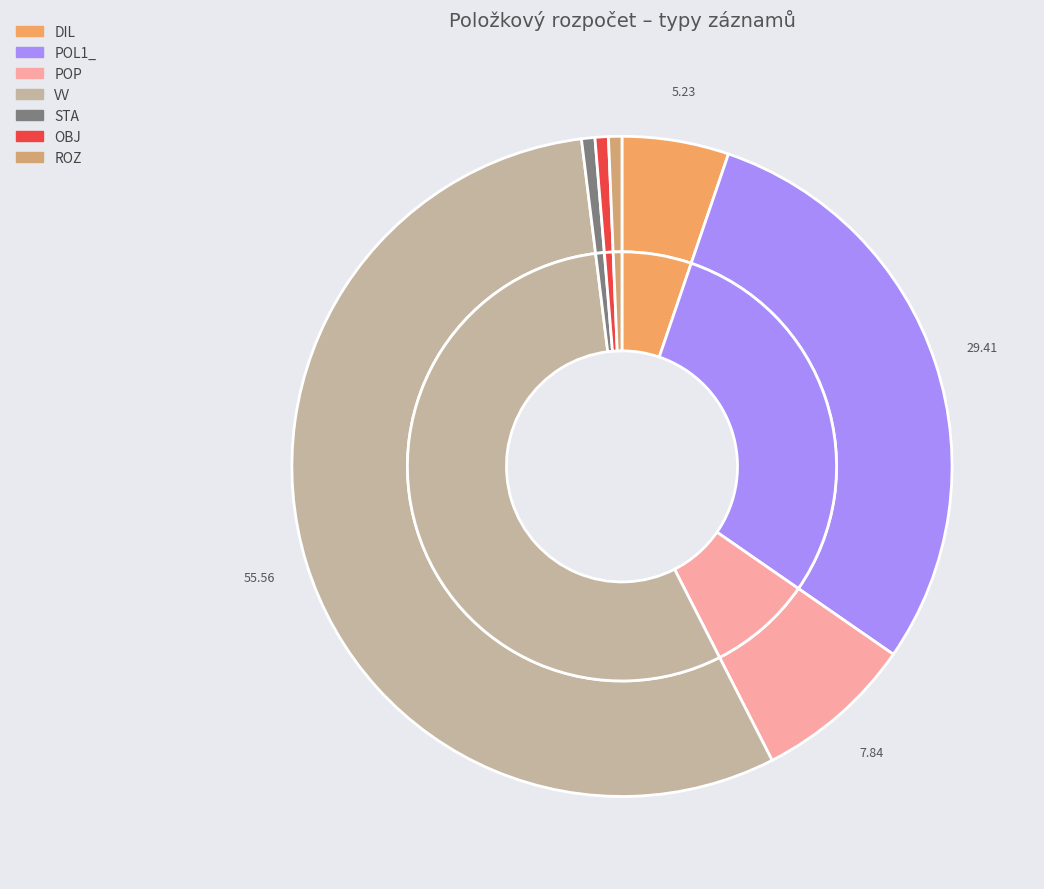

What is the total percentage of OBJ and VV?

56.2%